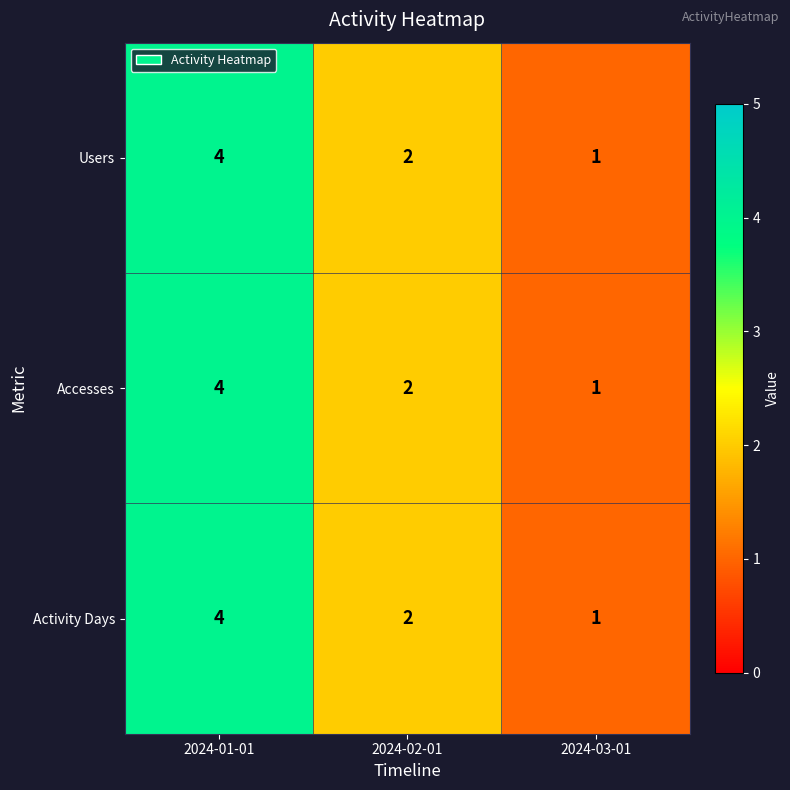

Which label corresponds to the largest value in the chart?

2024-01-01